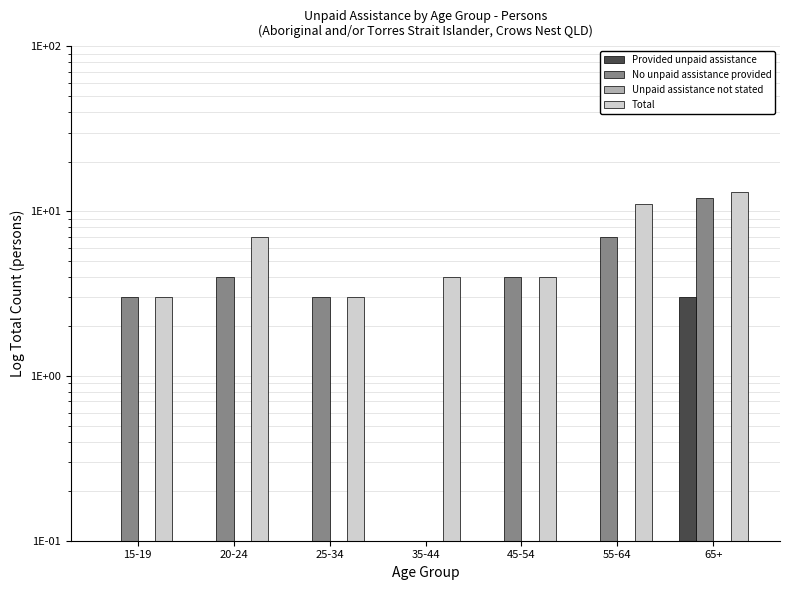

Count the Total values in the range 3 to 11.

6